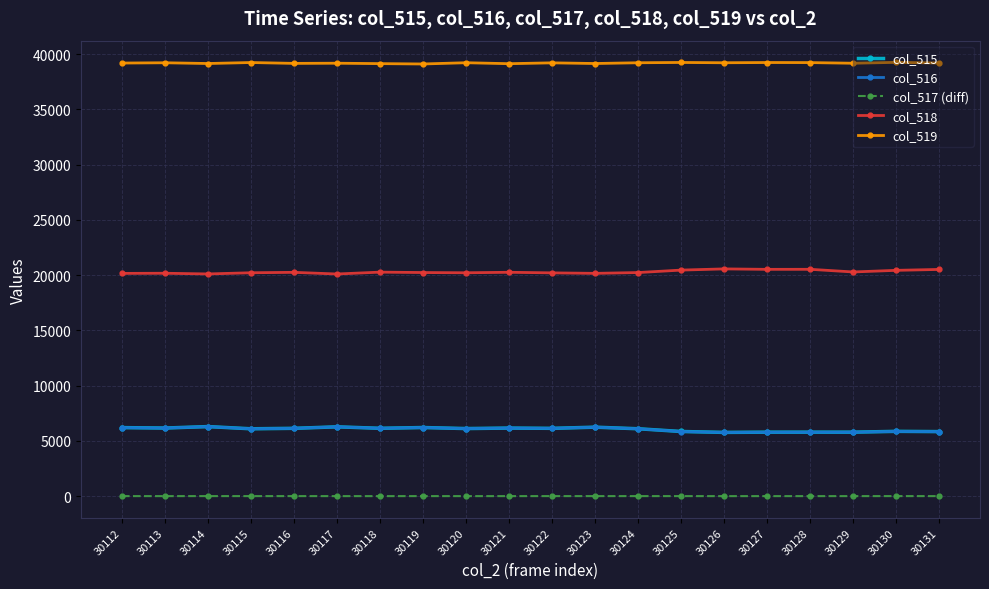

What is the average value of the col_519 series?

39185